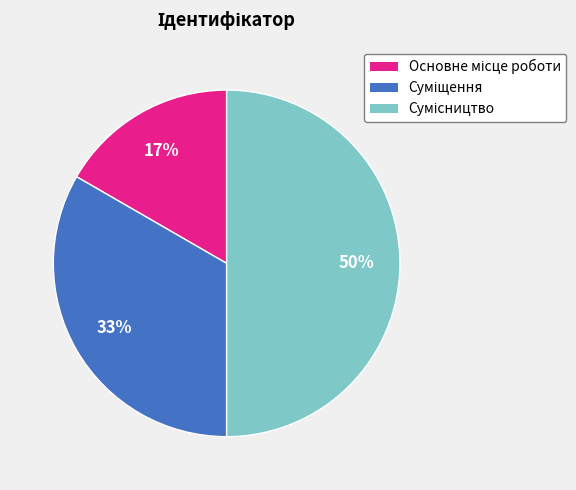

Count the number of slices in the pie.

3